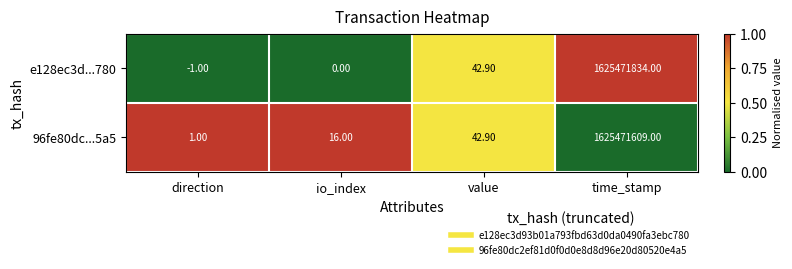

Which series has the largest range (max minus min)?

e128ec3d...780